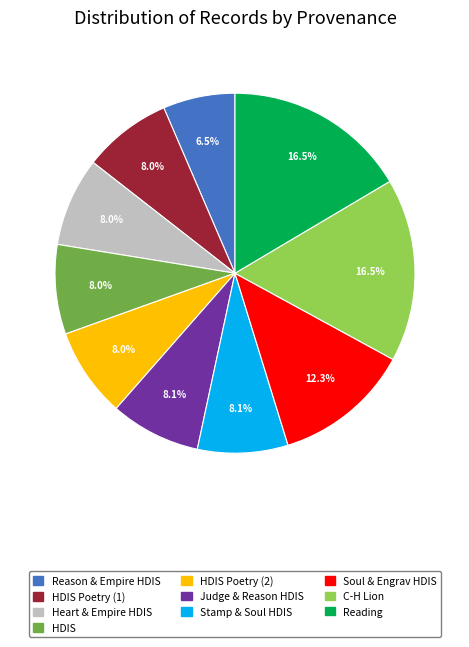

Approximately how many times larger is the value at Stamp & Soul HDIS compared to C-H Lion?

0.5